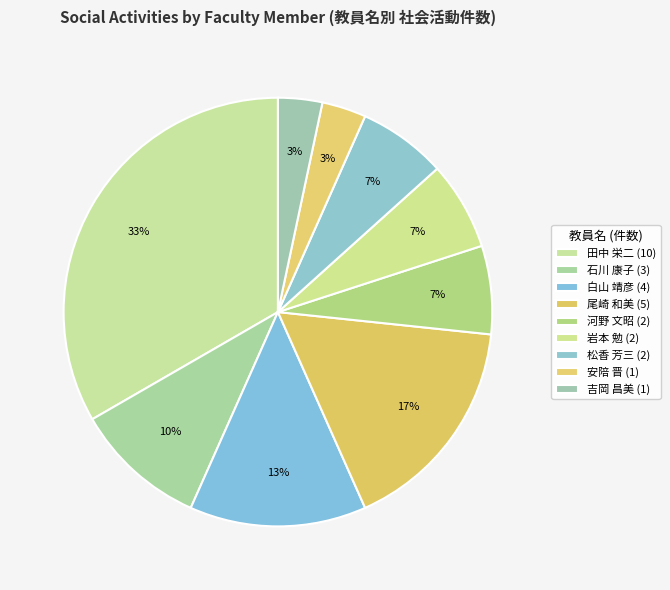

Count the number of slices in the pie.

9